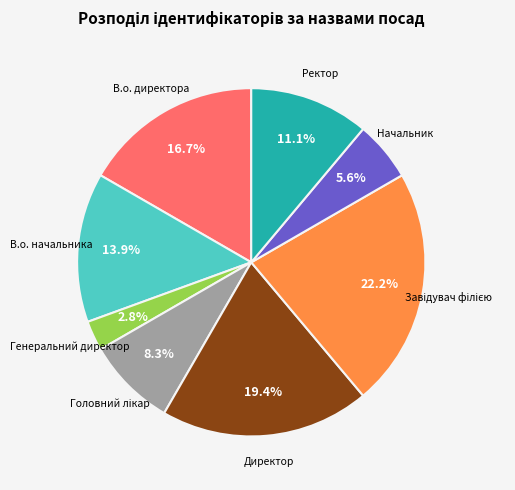

Does any single category account for the majority?

No